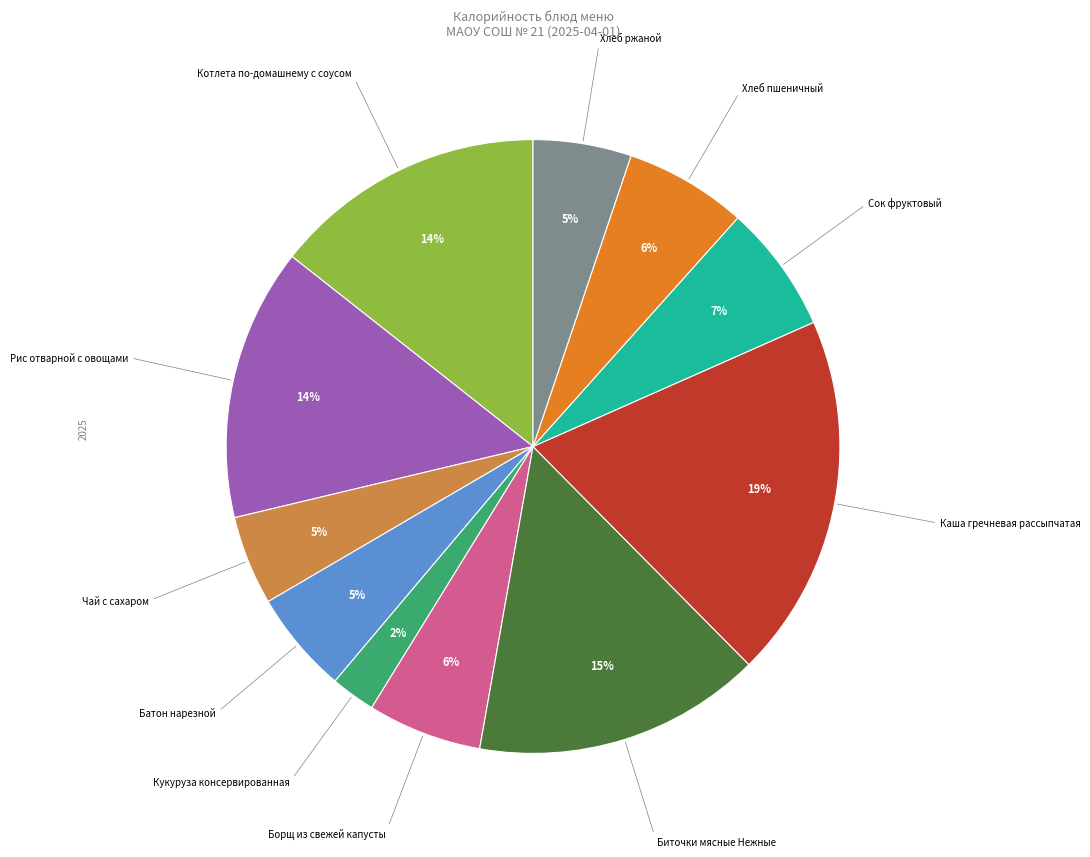

To the nearest percent, what is the average slice percentage?

9%